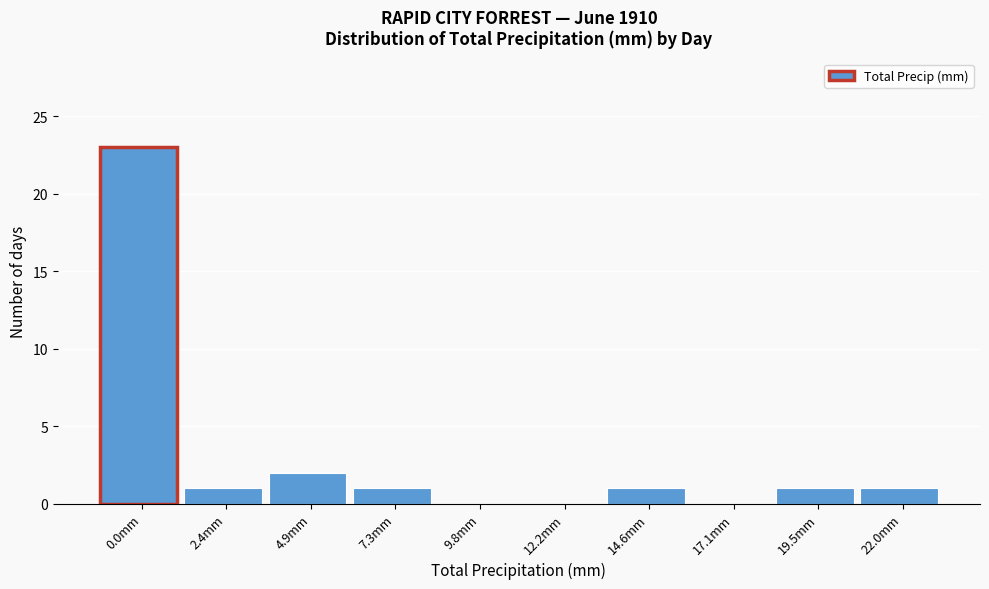

Reading left to right, list all the values displayed in this chart.

0.0mm=23	2.4mm=1	4.9mm=2	7.3mm=1	9.8mm=0	12.2mm=0	14.6mm=1	17.1mm=0	19.5mm=1	22.0mm=1